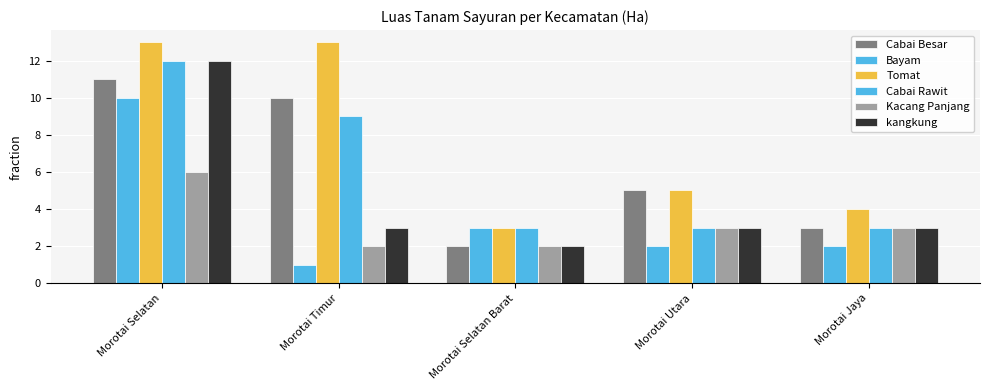

The Tomat series shows 20 at Morotai Timur. True or false?

False